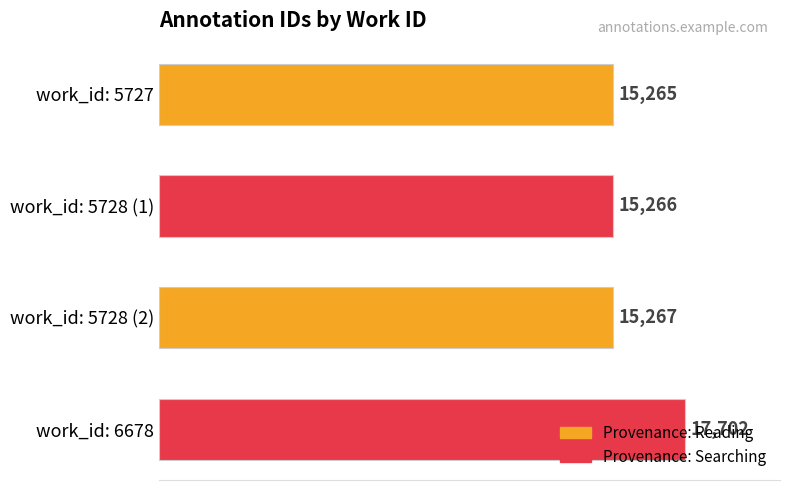

What is the difference between the maximum and minimum values?

2437